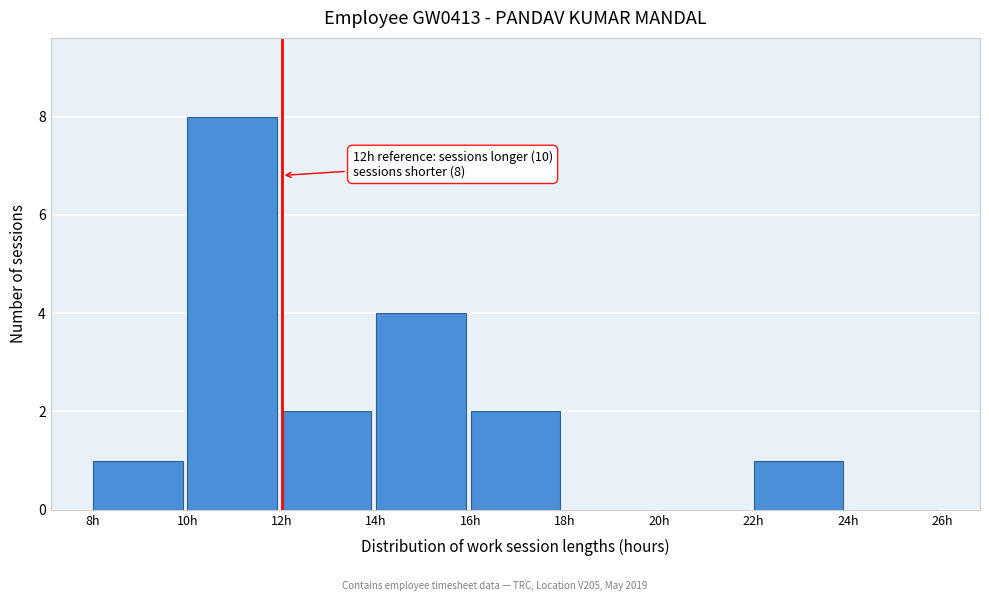

Which range on the x-axis has the tallest bar?

10 to 12